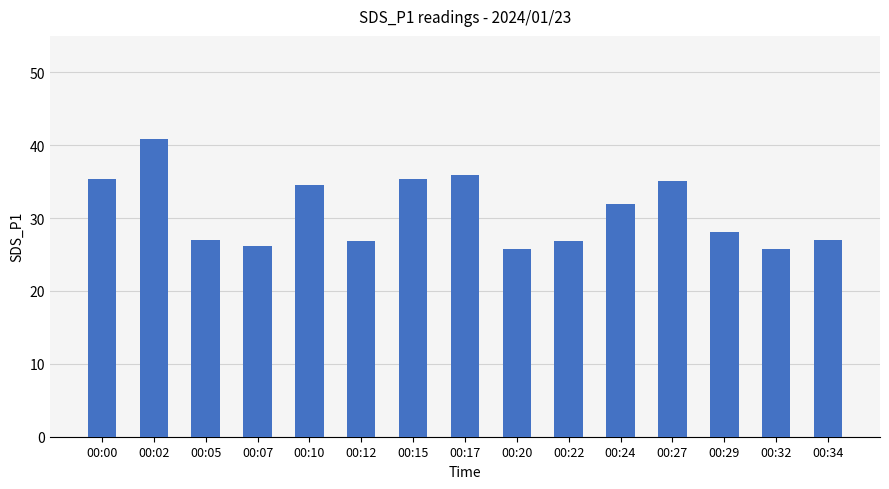

The value at 00:27 is 10.3. True or false?

False